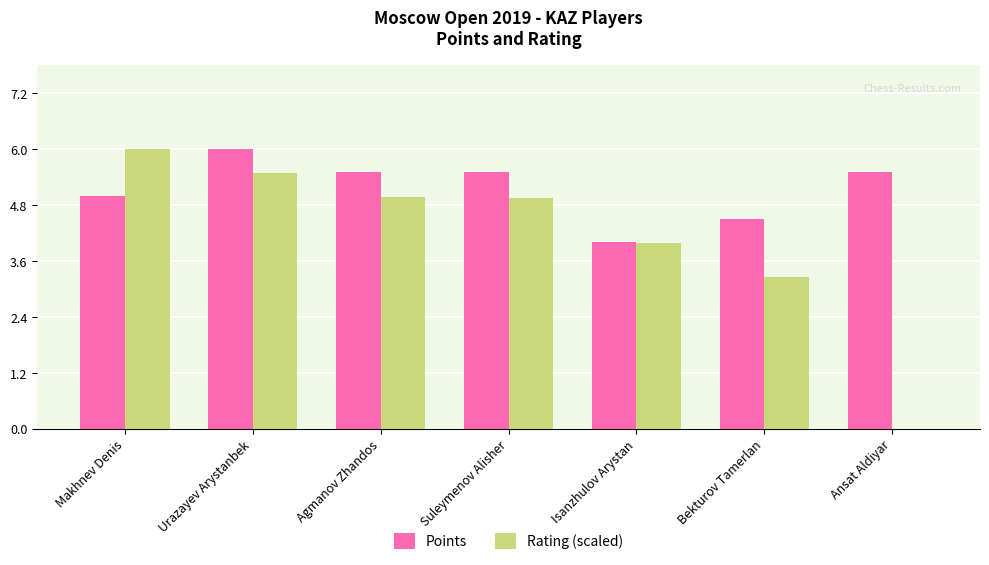

Is it true that Rating (scaled) equals 6.0 at Makhnev Denis?

True